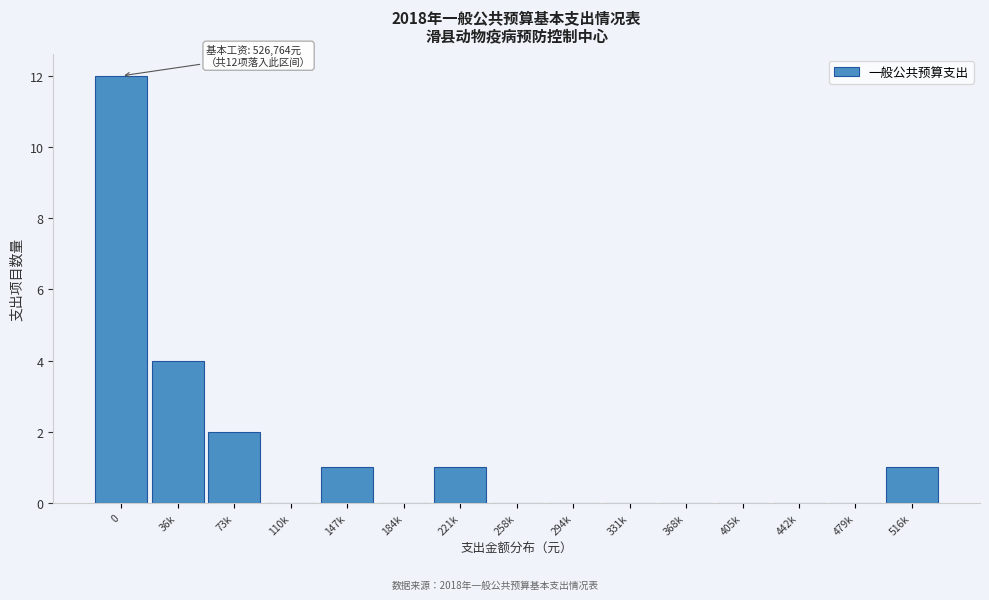

Reading left to right, what are all the values shown in this chart?

0=12	36k=4	73k=2	110k=0	147k=1	184k=0	221k=1	258k=0	294k=0	331k=0	368k=0	405k=0	442k=0	479k=0	516k=1